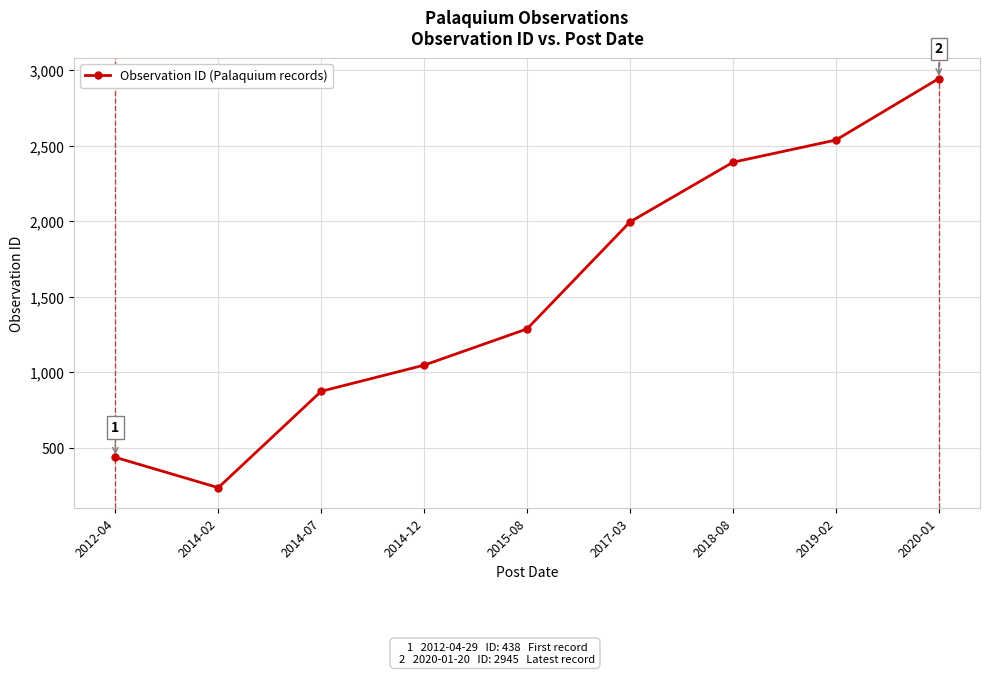

Count the number of data series in this chart.

1